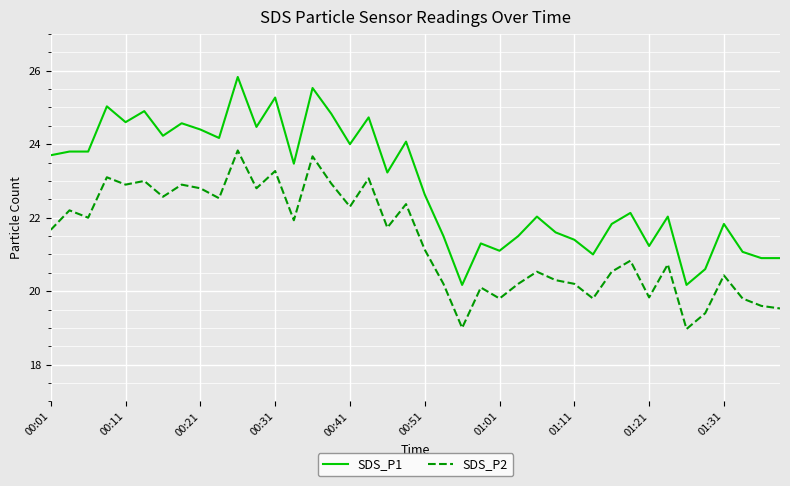

What is the difference between the second highest and minimum values in the SDS_P1 series?

5.4